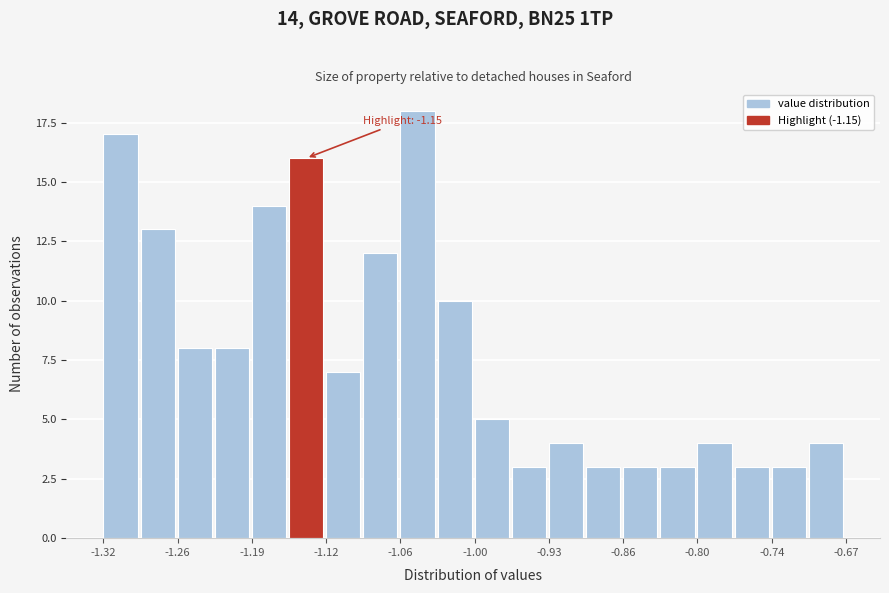

Read against the x-axis, roughly where is the centre of the tallest bar?

-1.05